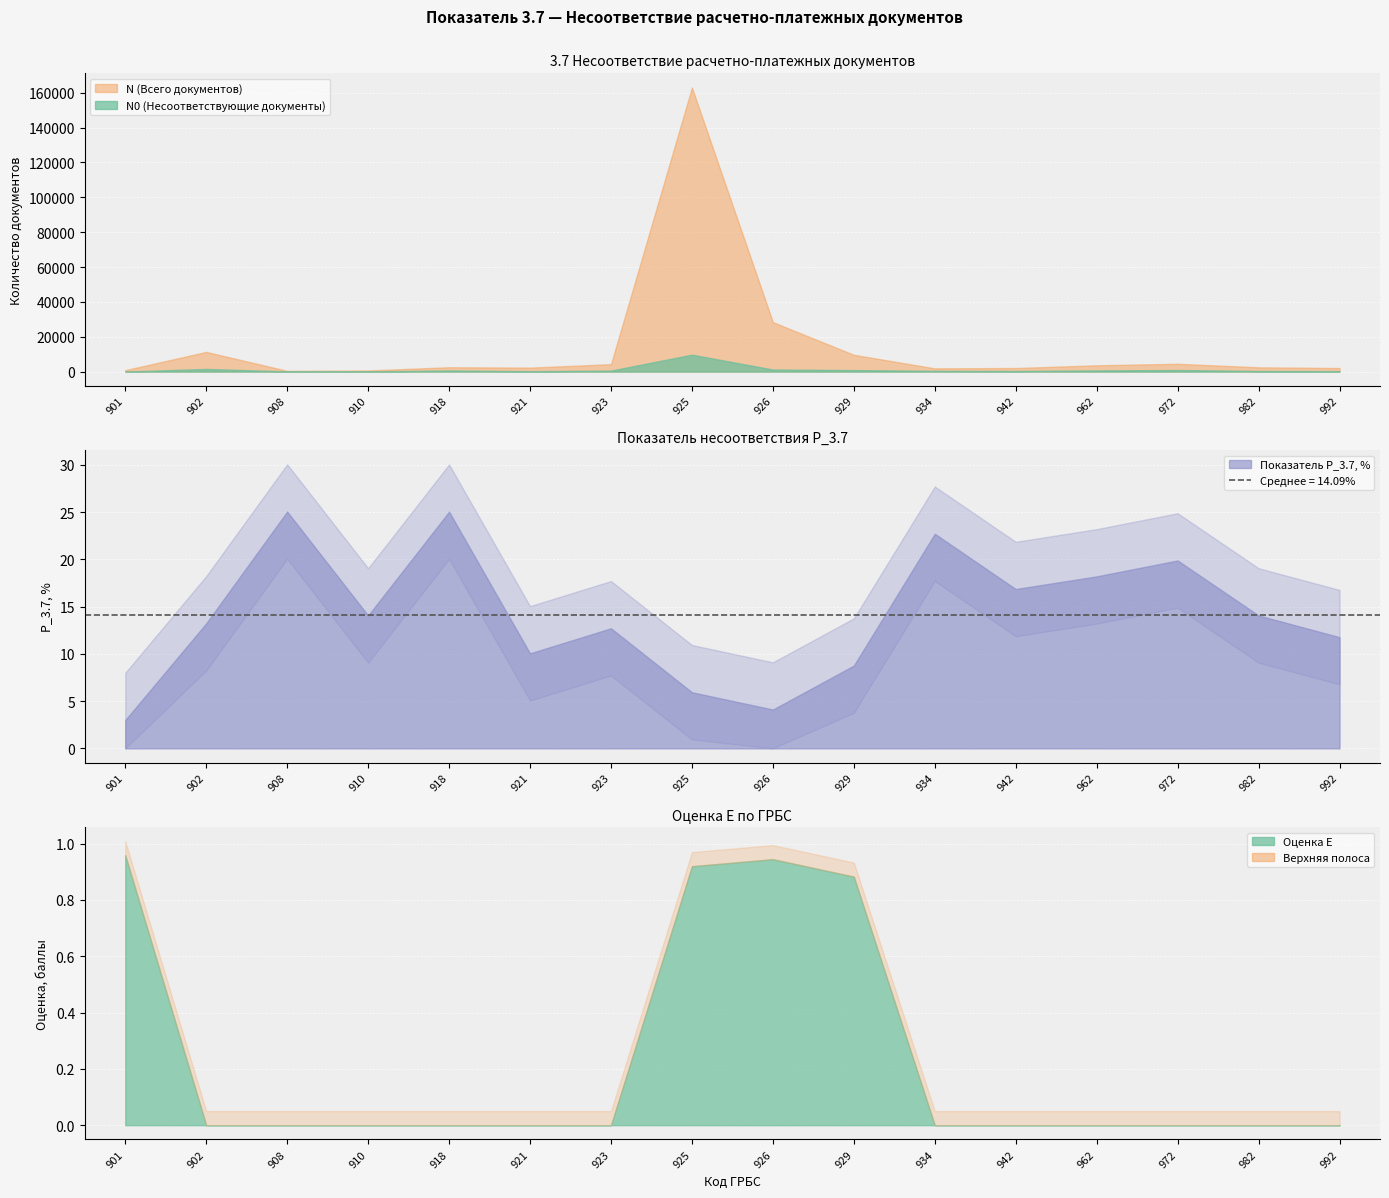

What is the value of the N0 (Несоответствующие документы) point at the 10th from the left?

842